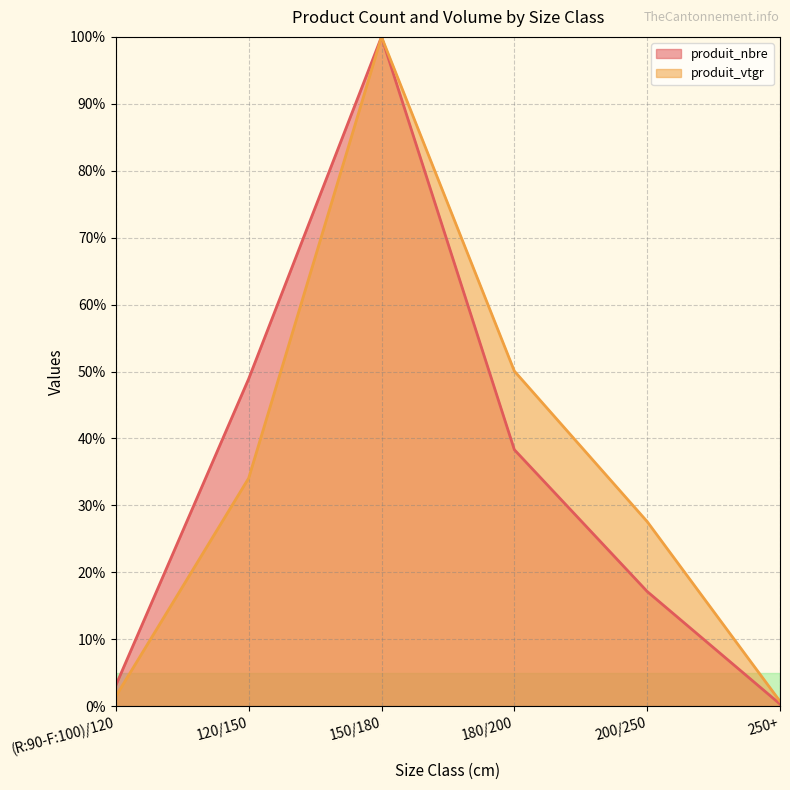

Is it true that produit_nbre equals 0.5 at 250+?

False